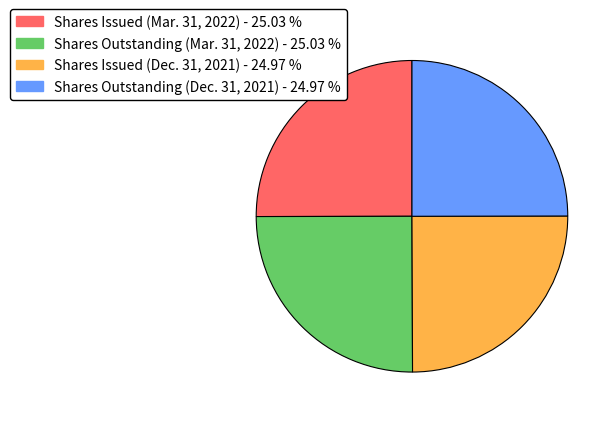

Is there a majority slice in this chart?

No